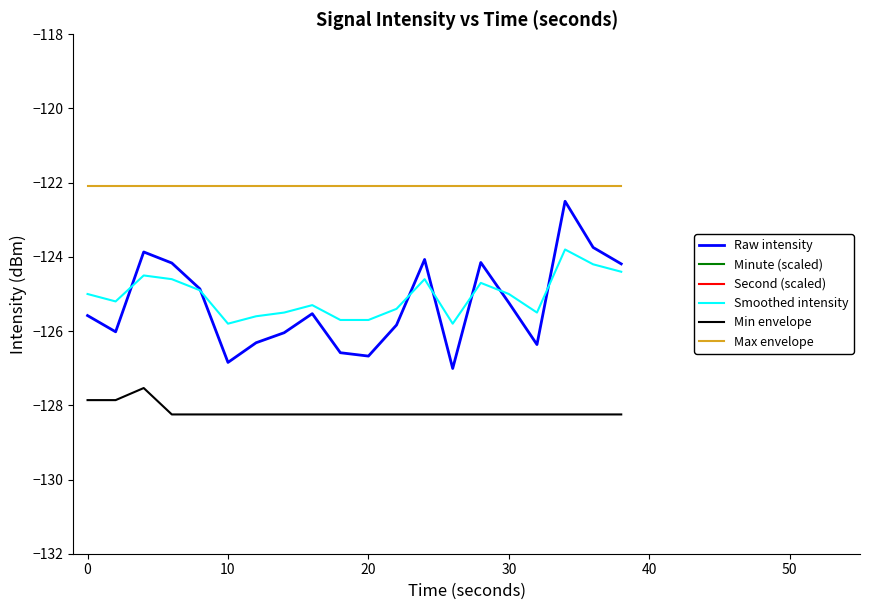

The Max envelope series shows -169.2 at 10. True or false?

False